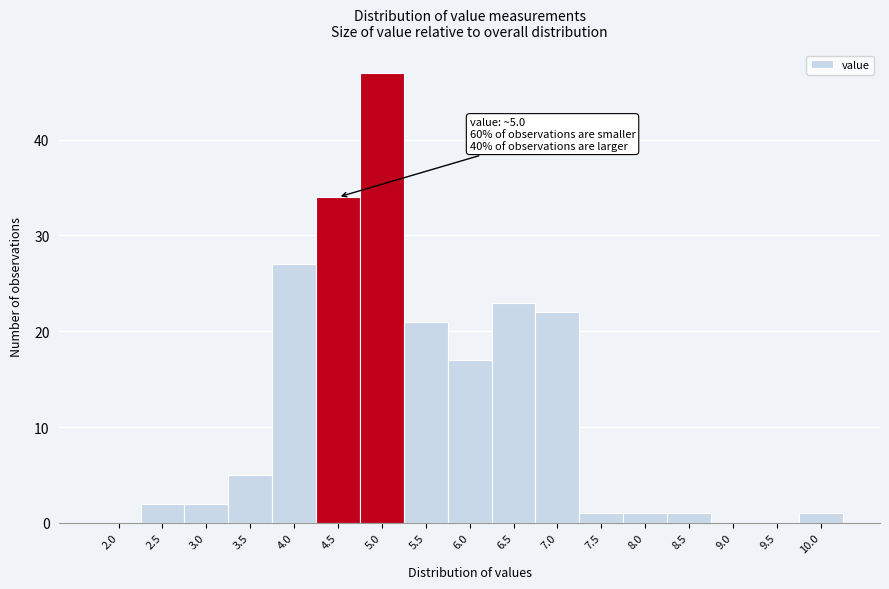

Reading left to right, transcribe all the data shown in this chart.

2.0=0	2.5=2	3.0=2	3.5=5	4.0=27	4.5=34	5.0=47	5.5=21	6.0=17	6.5=23	7.0=22	7.5=1	8.0=1	8.5=1	9.0=0	9.5=0	10.0=1